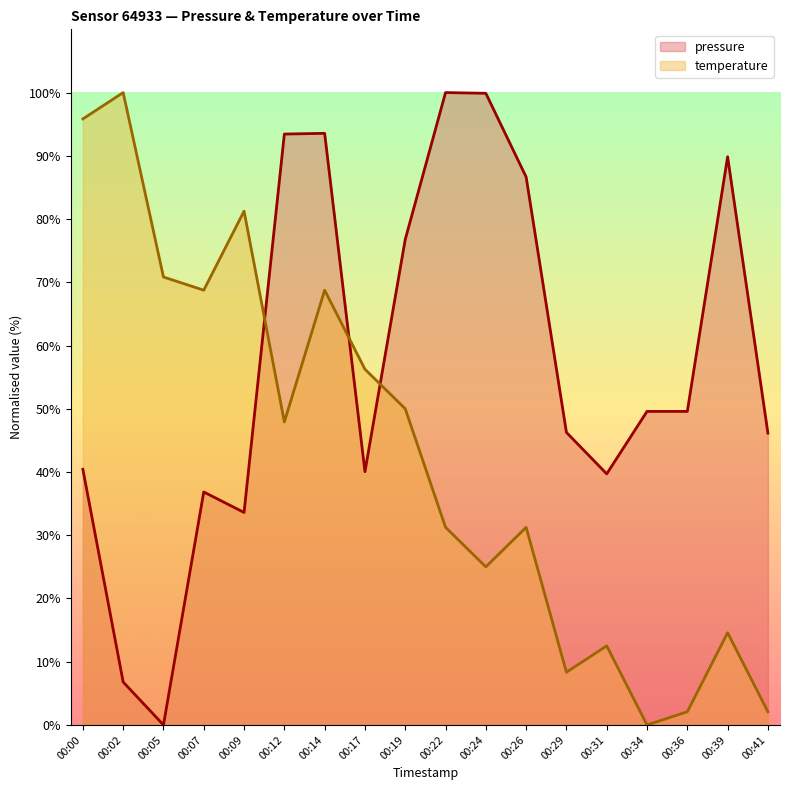

Which series changed the most between 00:02 and 00:07?

temperature